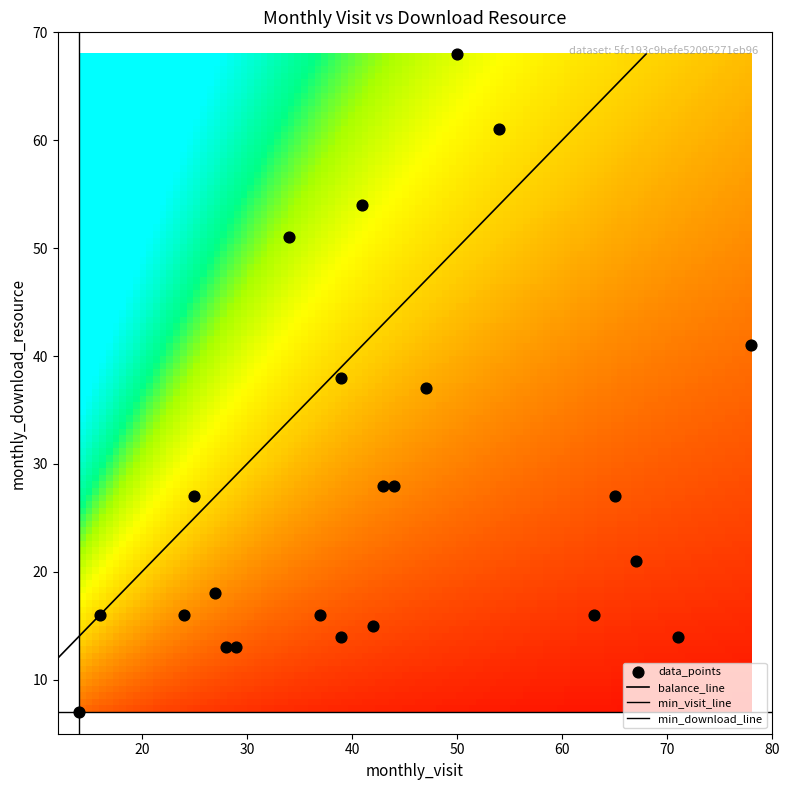

The 2022-12 series shows 17 at monthly_visit. True or false?

False